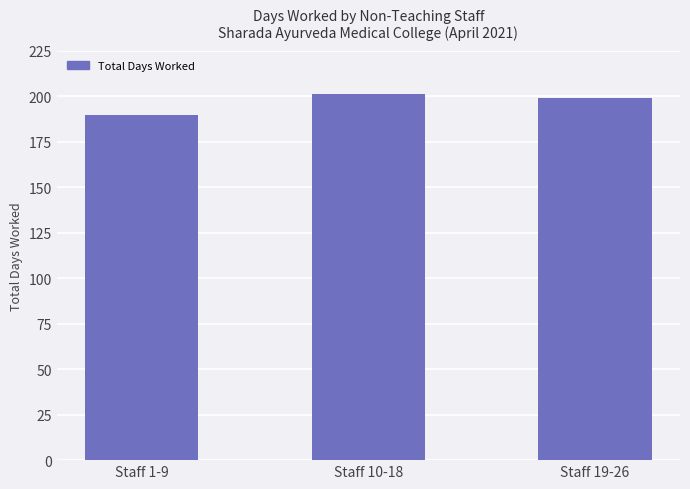

Reading left to right, what are all the values shown in this chart?

190.0	201.5	199.0